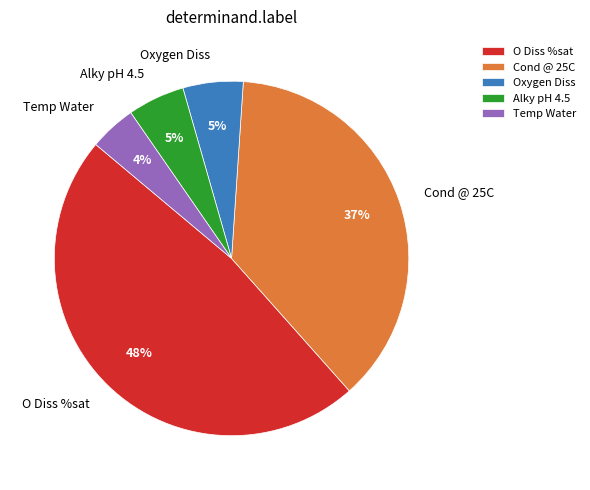

What is the smallest slice in the pie chart?

Temp Water